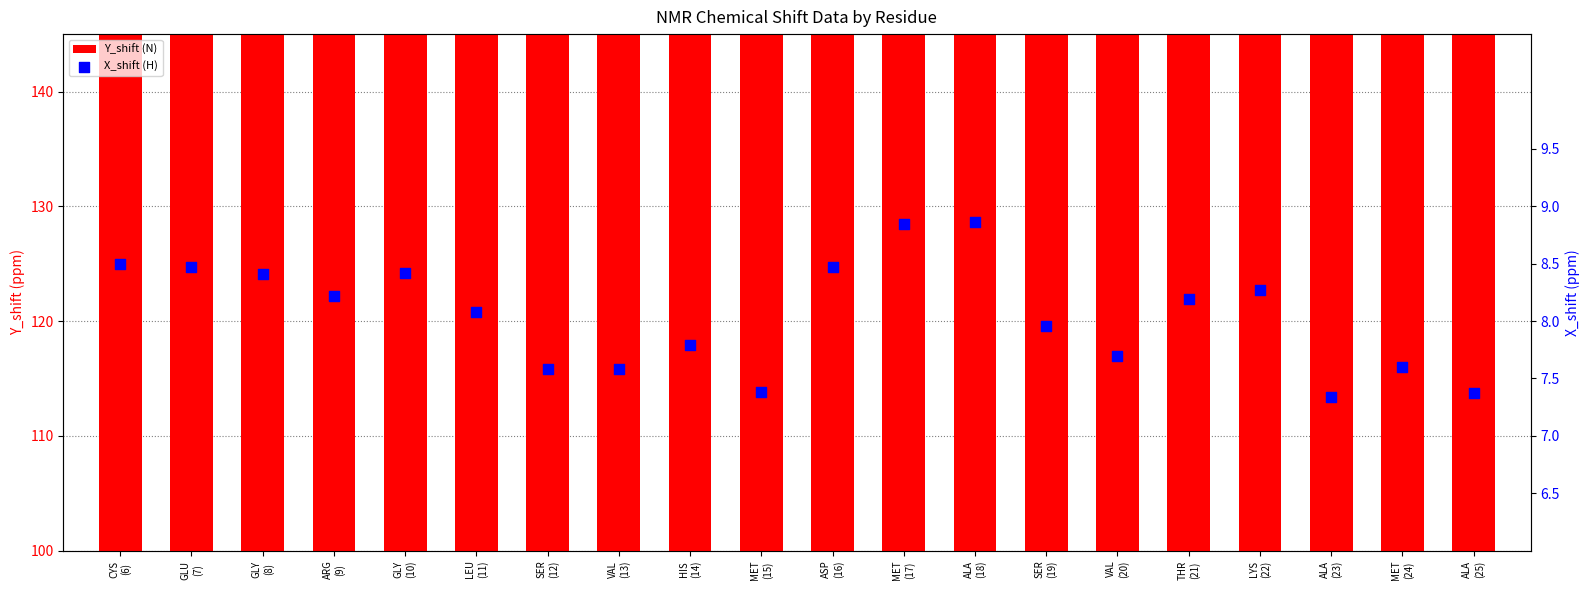

At which category is the sum across all series the highest?

ALA
(18)